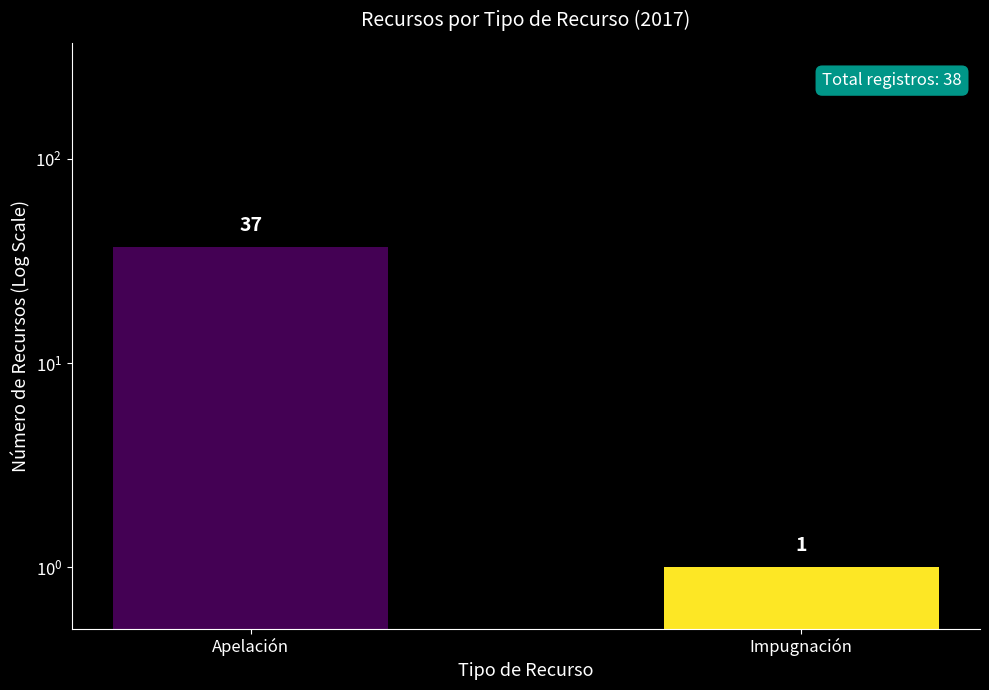

List the labels in order of value, smallest first.

Impugnación, Apelación